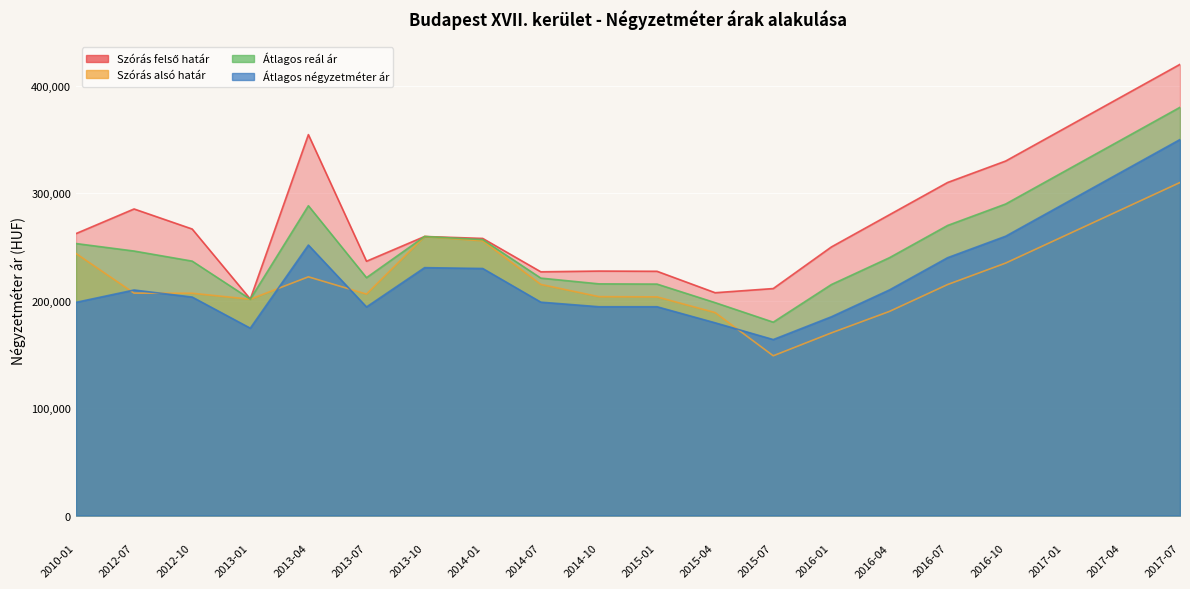

How many interior local valleys does the Szórás felső határ series have?

4